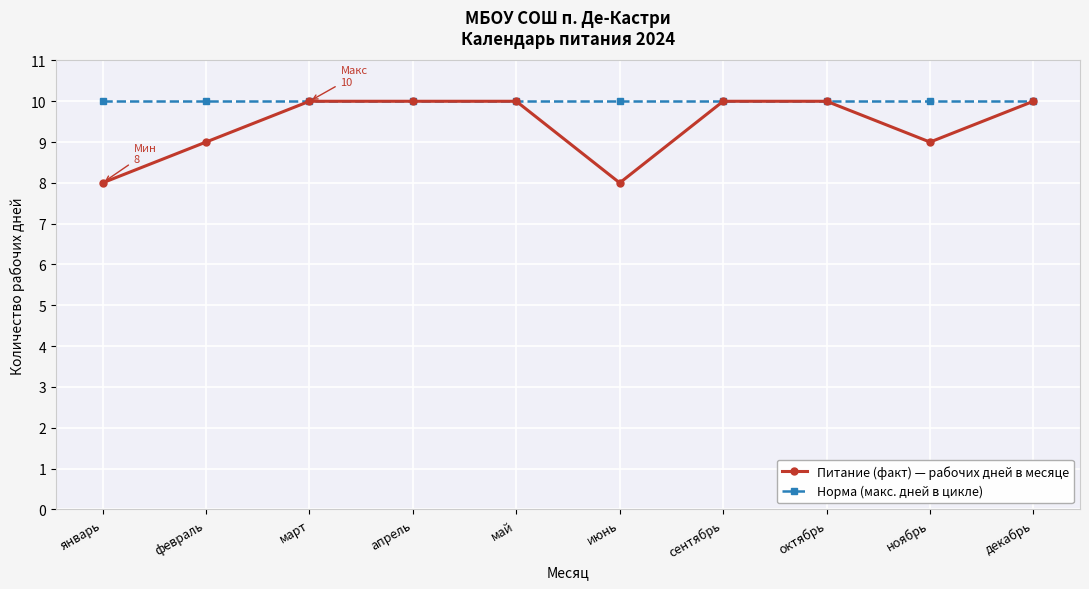

Reading left to right, transcribe all the data shown in this chart.

Питание (факт) — рабочих дней в месяце: 8	9	10	10	10	8	10	10	9	10
Норма (макс. дней в цикле): 10	10	10	10	10	10	10	10	10	10